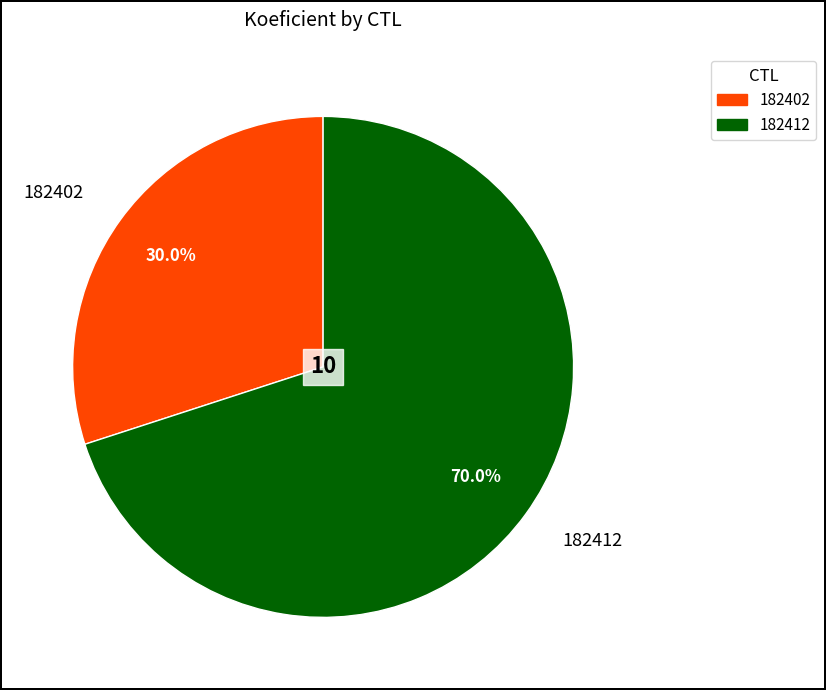

To the nearest percent, what is the average slice percentage?

50%